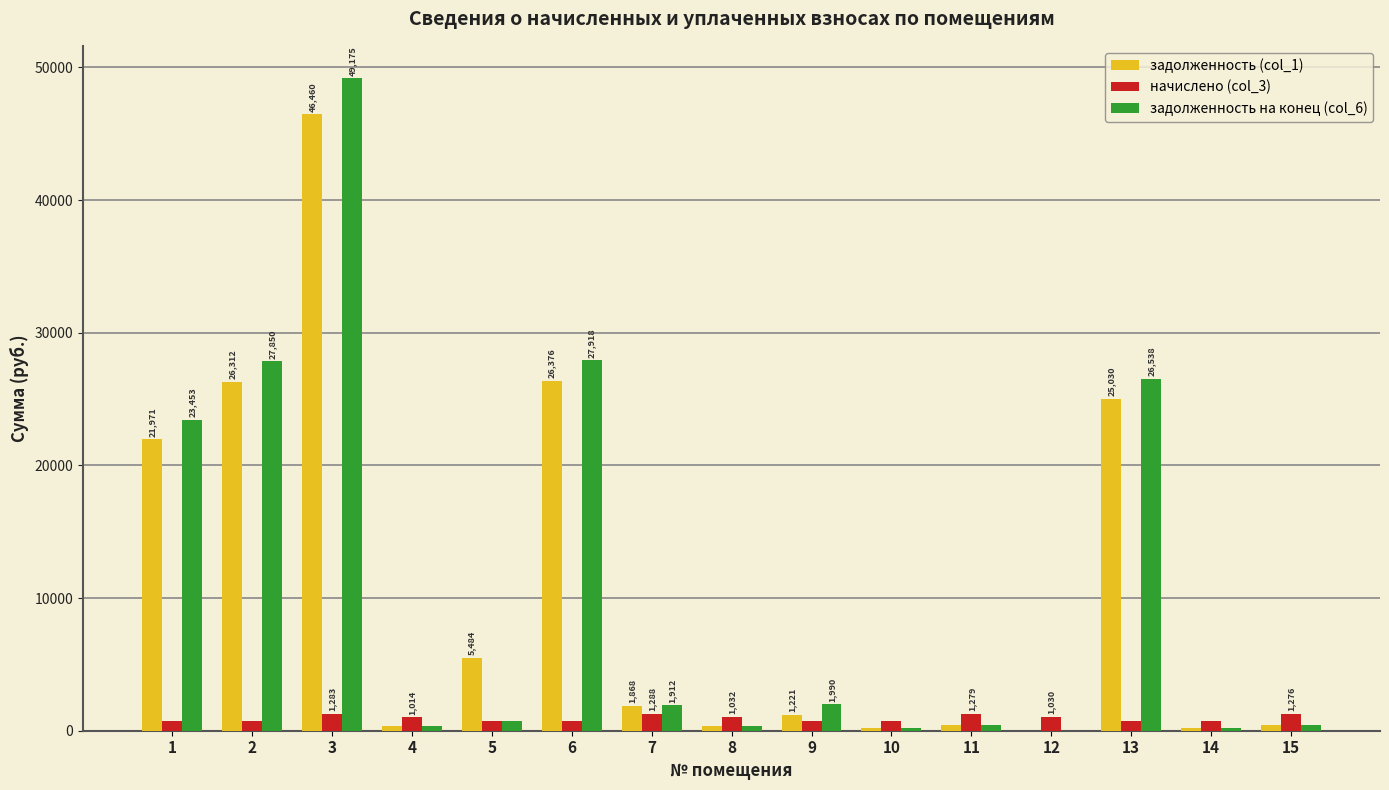

What is the maximum value for задолженность (col_1)?

46459.6